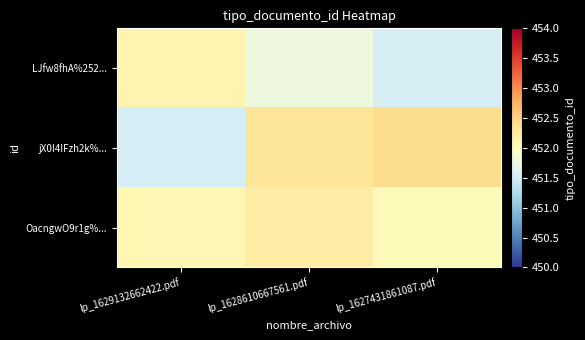

Between lp_1628610667561.pdf and lp_1627431861087.pdf, which series saw the biggest shift?

LJfw8fhA%252...